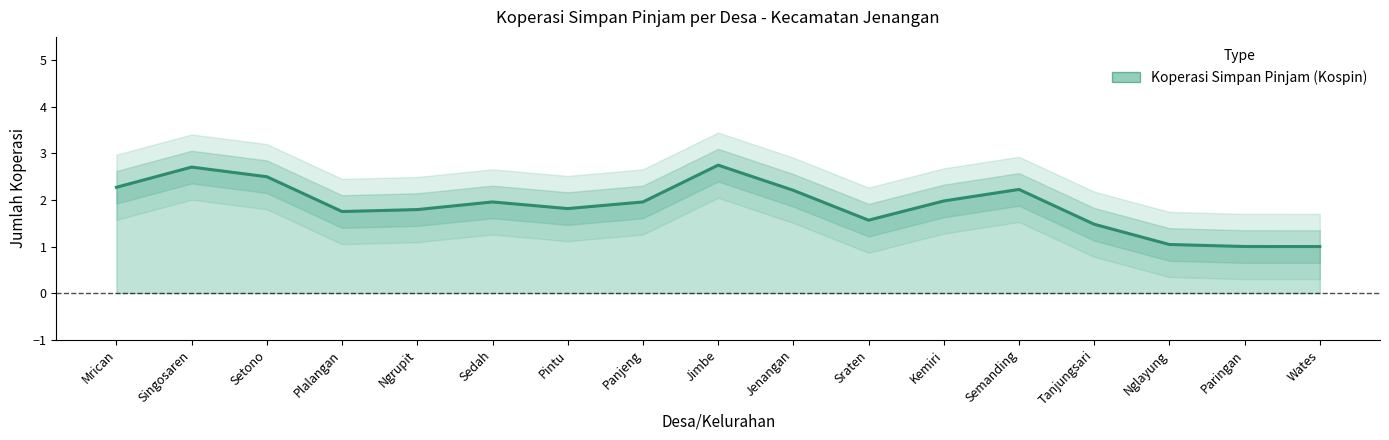

The value at Setono is 2.5. True or false?

True